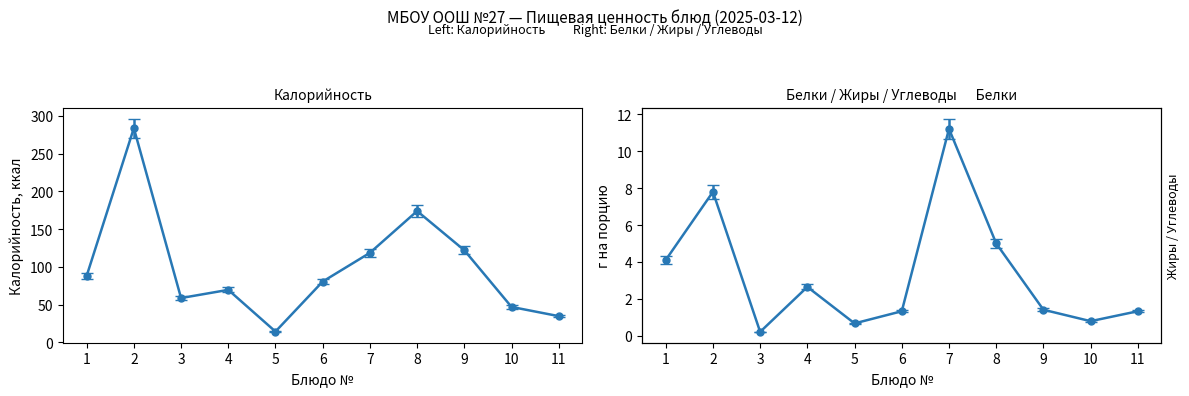

Which series has the largest total across all categories?

Калорийность